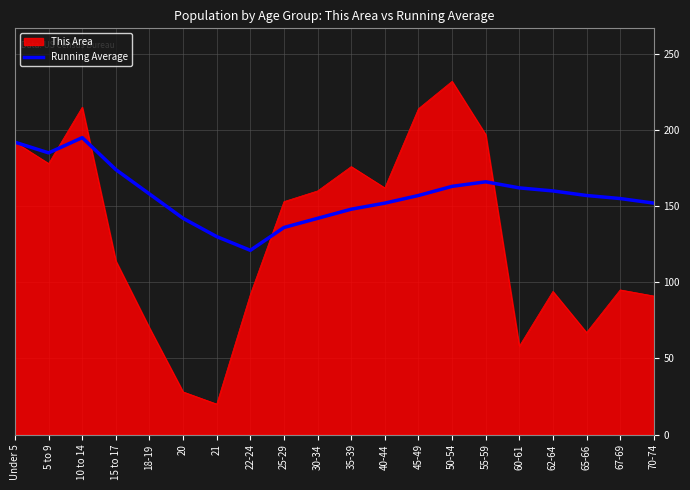

What is the greatest value displayed?

232